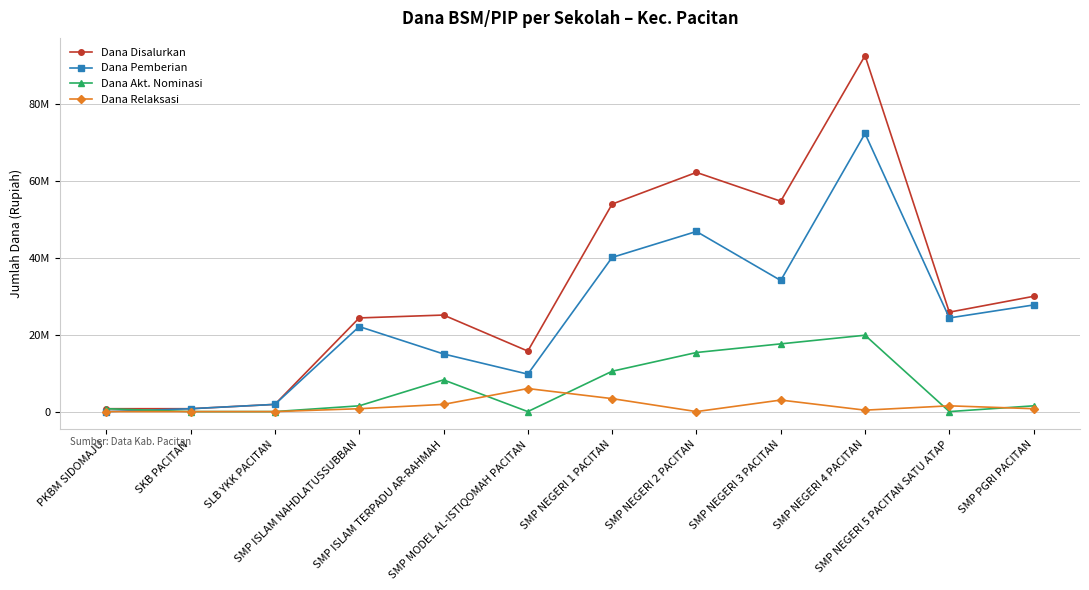

Is this an area chart (filled region under the line)?

No